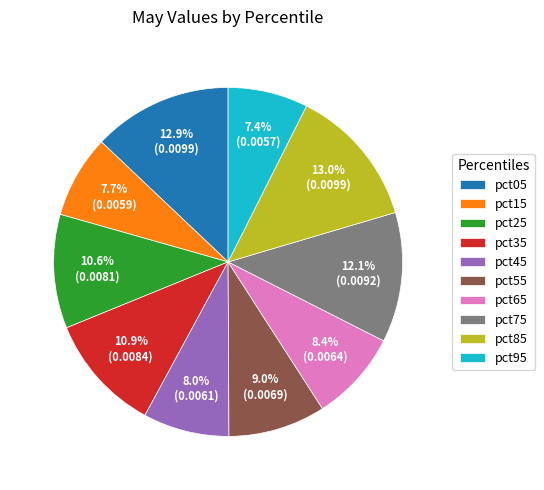

How many segments does this pie chart have?

10